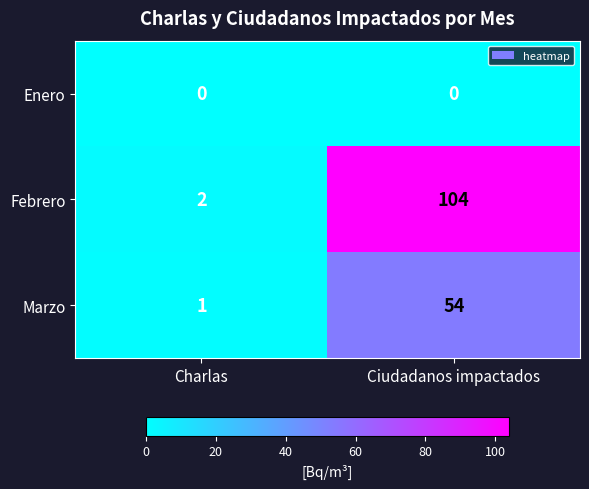

What is the average value of the Marzo series?

28